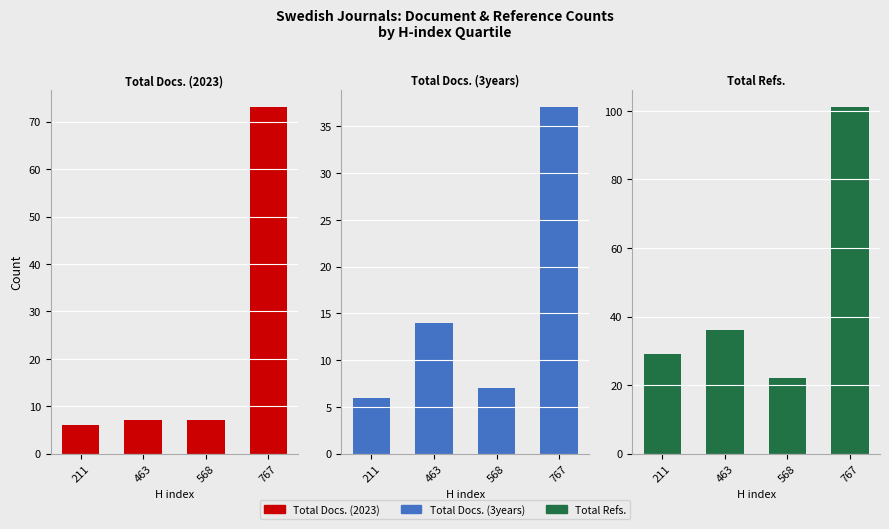

Reading right to left, transcribe all the data shown in this chart.

Total Docs. (2023): 73	7	7	6
Total Docs. (3years): 37	7	14	6
Total Refs.: 101	22	36	29